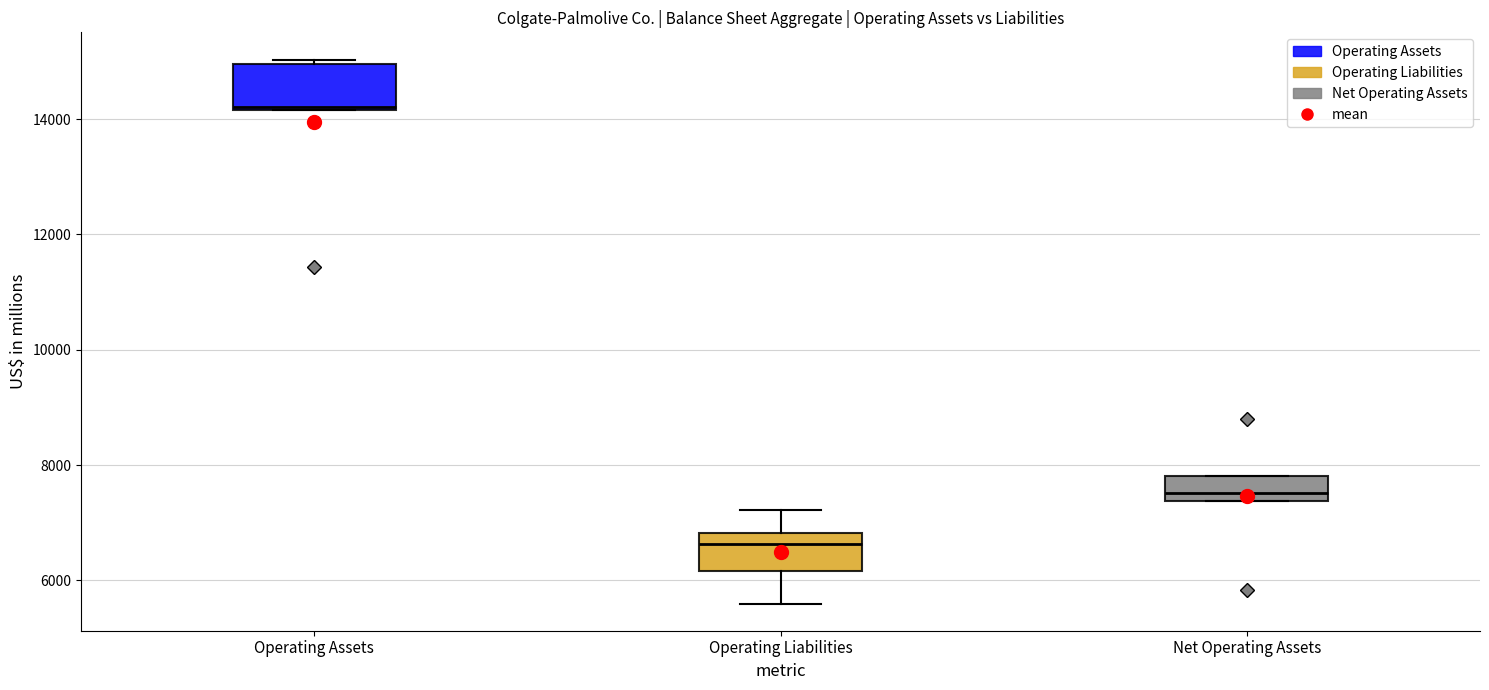

Reading left to right, read every box against the y-axis: the position of its median line, the range the box covers, and the ends of its whiskers. The values are not printed on the chart, so give them approximately, as read against the axis.

Operating Assets: median 14200, box 14200 to 15000, whiskers 14200 to 15000 (just above the box's upper edge)
Operating Liabilities: median 6600, box 6200 to 6800, whiskers 5600 to 7200
Net Operating Assets: median 7600, box 7400 to 7800, whiskers 7400 to 7800